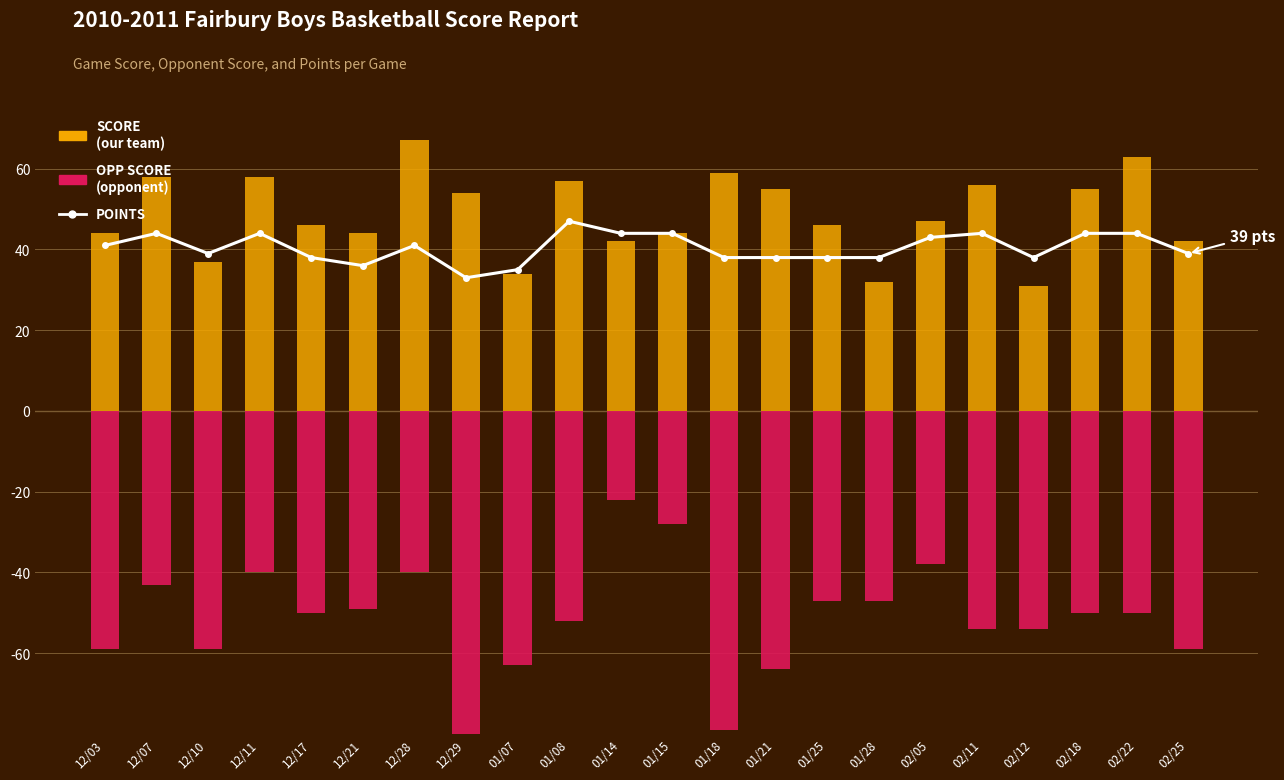

At which label does SCORE reach its minimum?

02/12